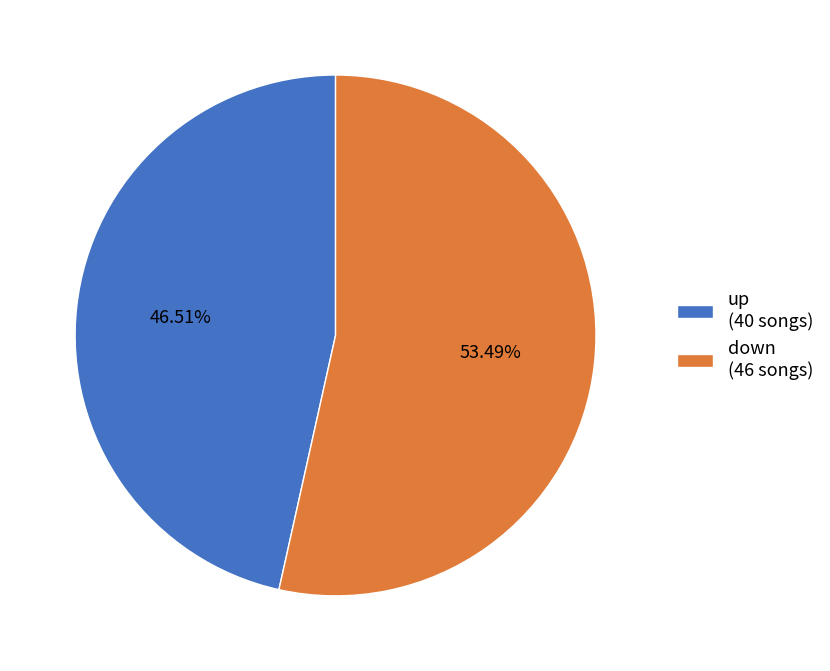

Count the number of slices in the pie.

2